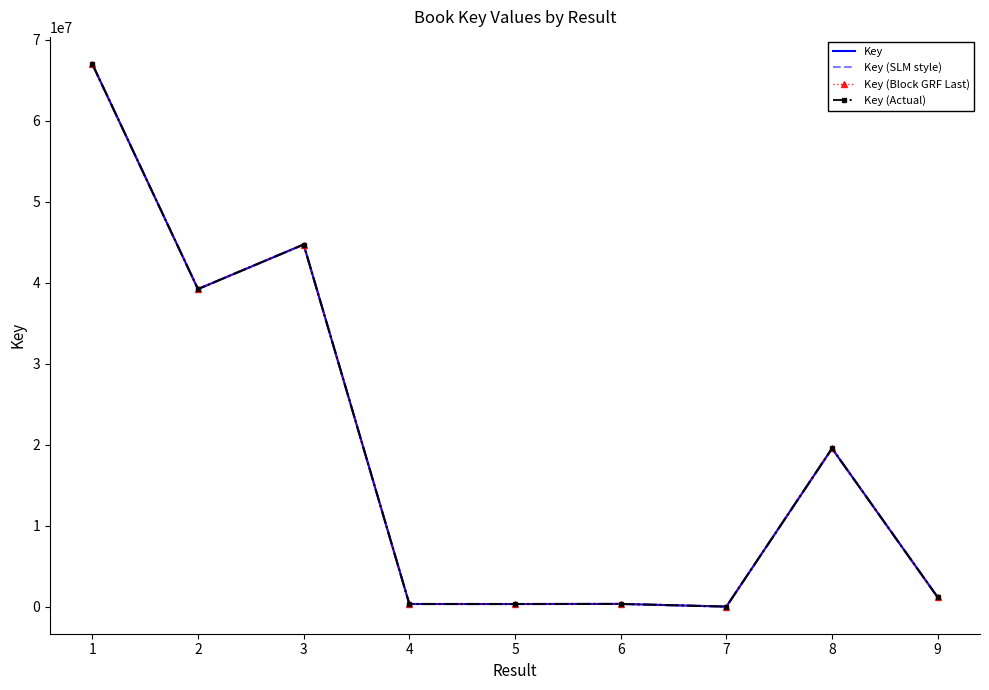

What are all the series names shown in the legend?

Key, Key (SLM style), Key (Block GRF Last), Key (Actual)